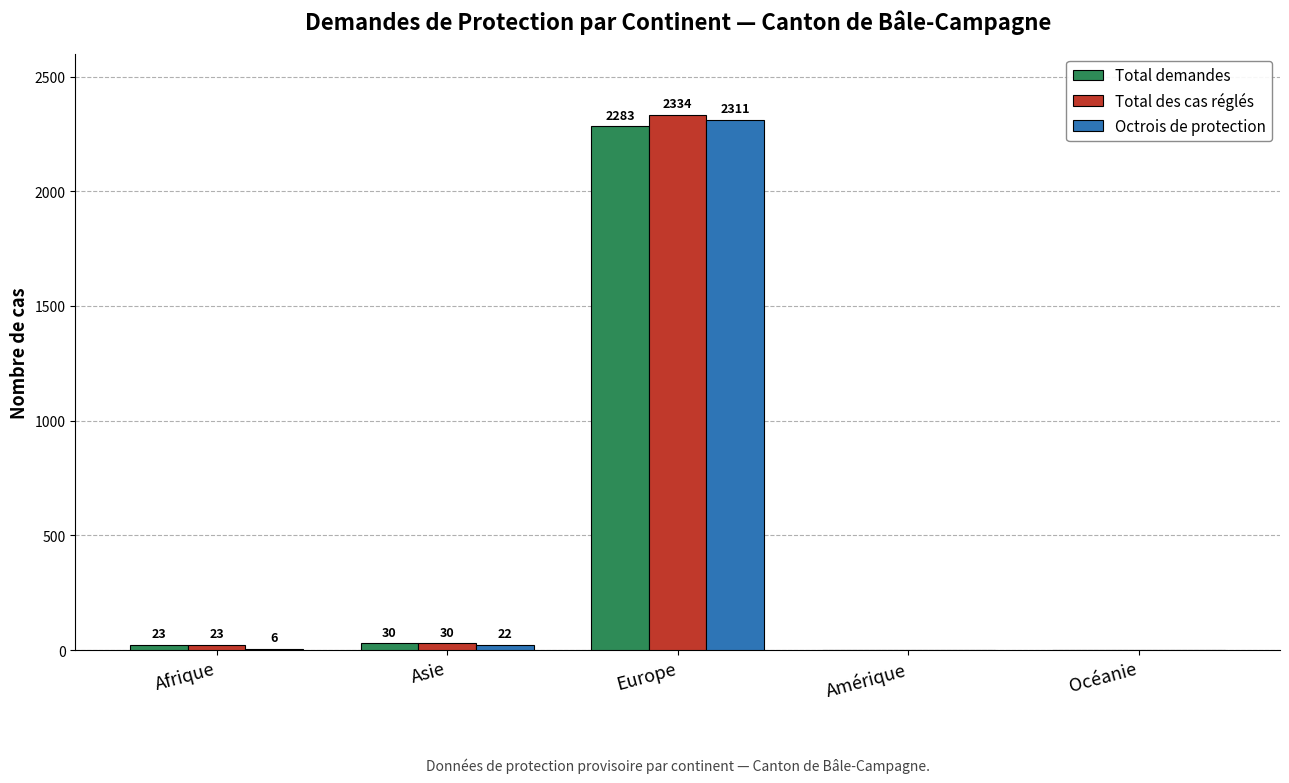

Reading left to right, extract all data points from this chart.

Total demandes: 23	30	2283	0	0
Total des cas réglés: 23	30	2334	0	0
Octrois de protection: 6	22	2311	0	0